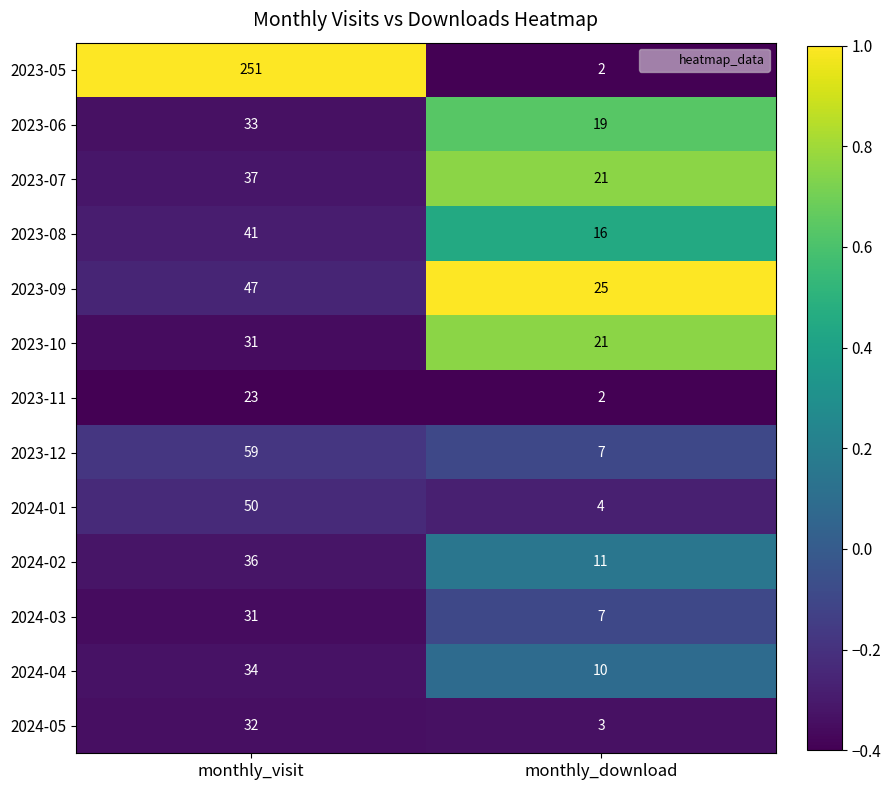

What is the total value across all series at monthly_visit?

705